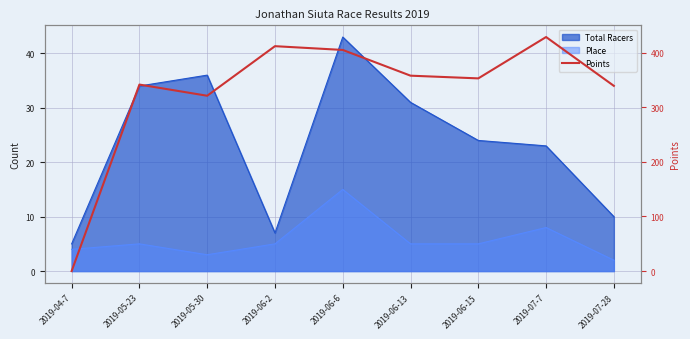

How many values exceed 352?

5